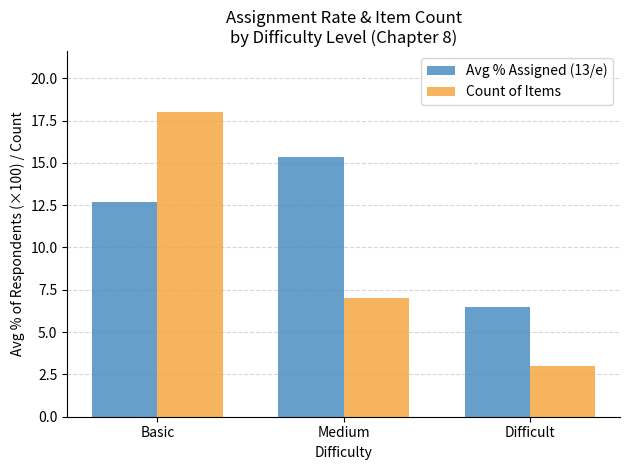

The Count of Items series shows 11.8 at Medium. True or false?

False